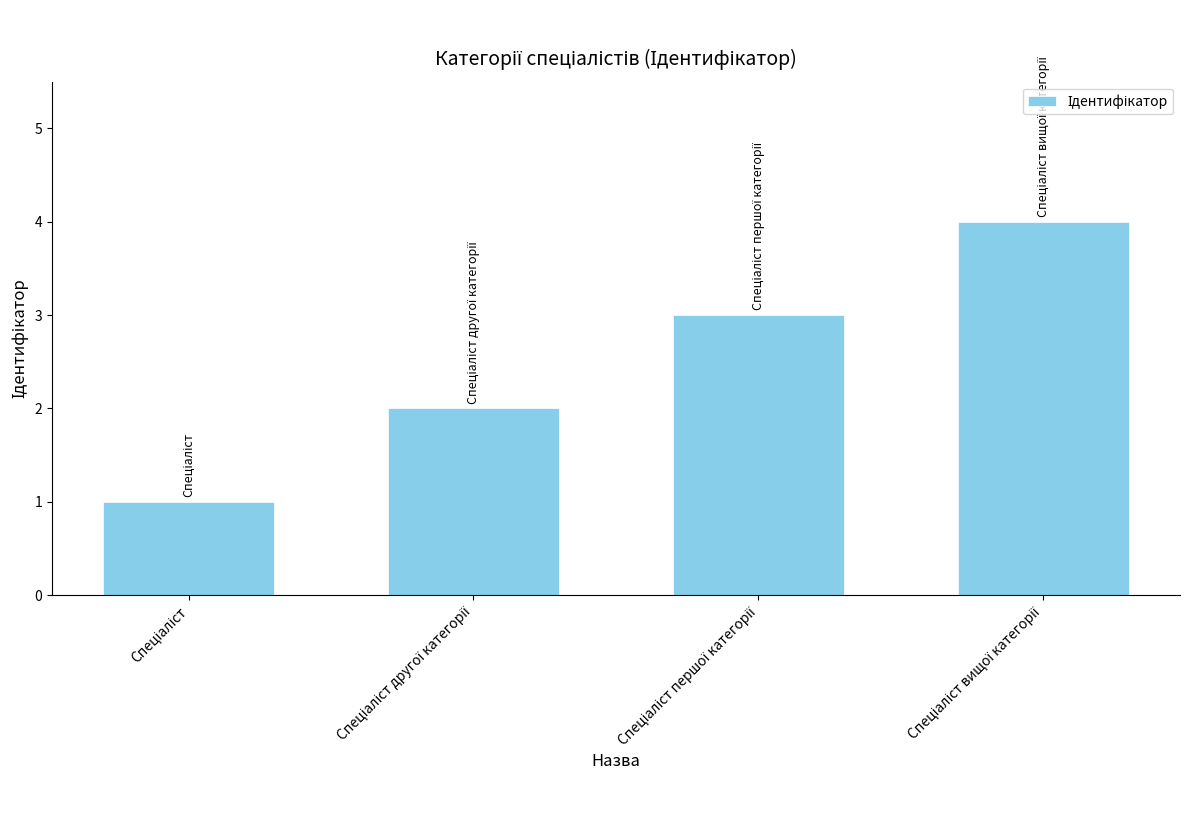

What is the maximum value shown in the chart?

4